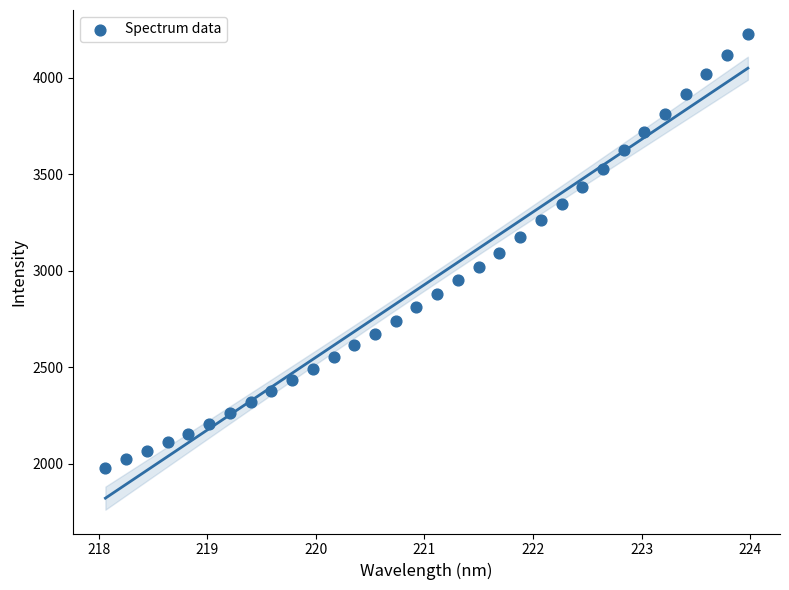

What is the range of X values (max minus min)?

5.9